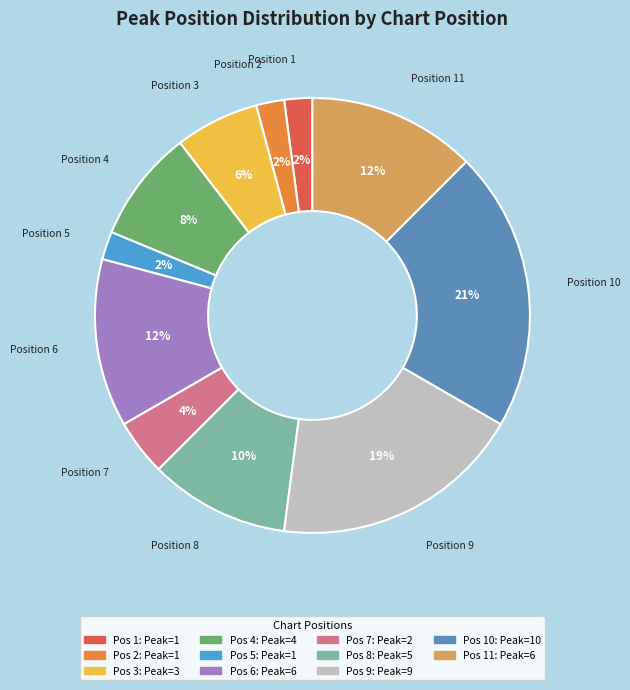

How many slices are in this pie chart?

11